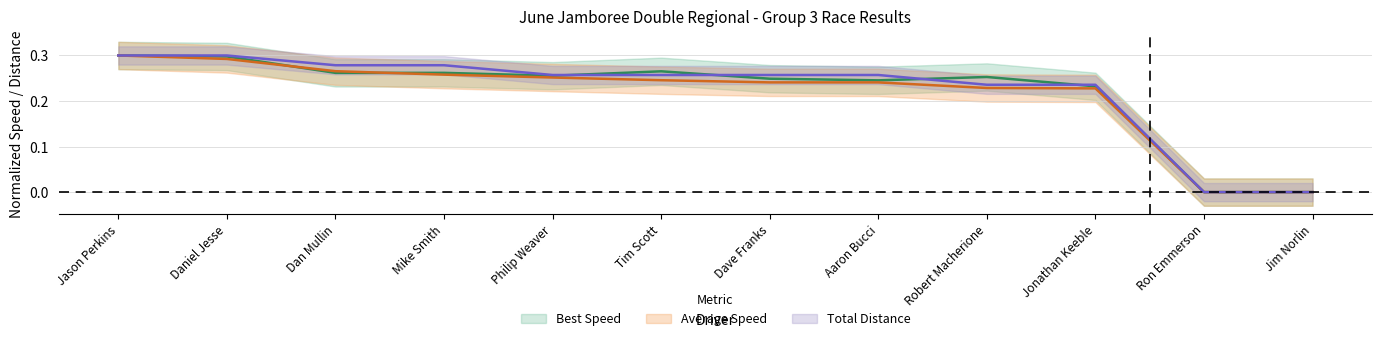

What are all the series names shown in the legend?

Best Speed, Average Speed, Total Distance